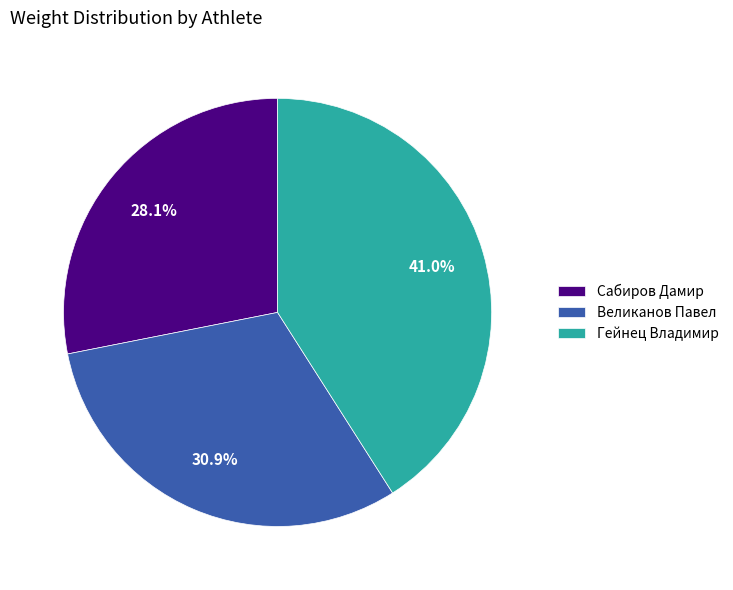

To the nearest percent, what portion does Сабиров Дамир represent?

28%